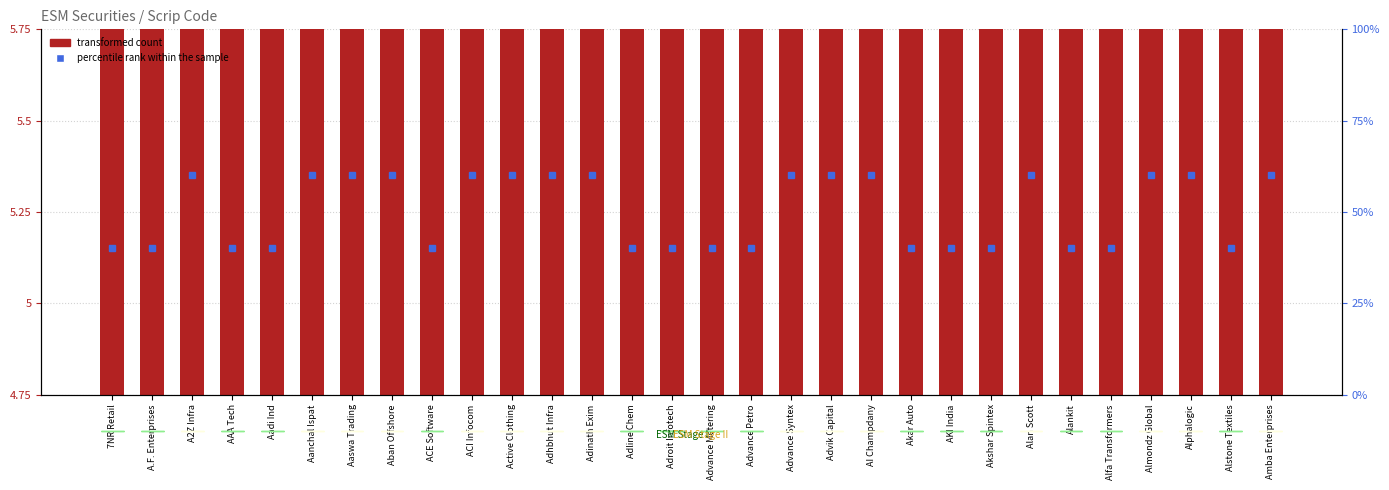

The value at Alphalogic is 9.0. True or false?

False